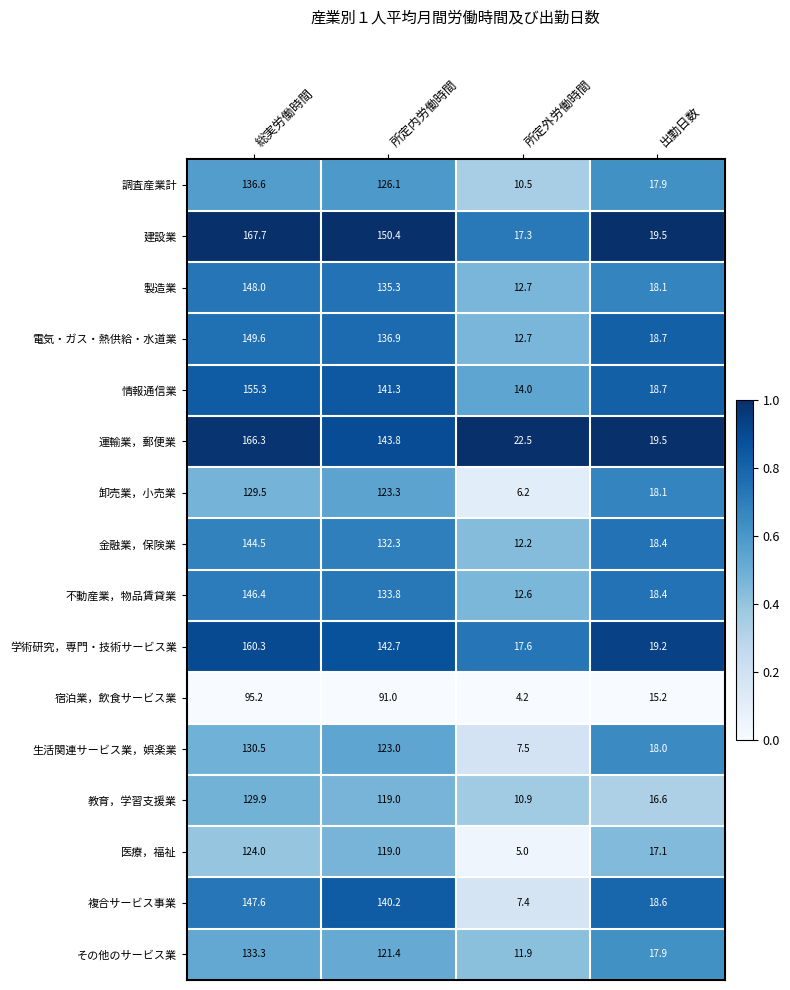

Which series has the widest spread of values?

建設業